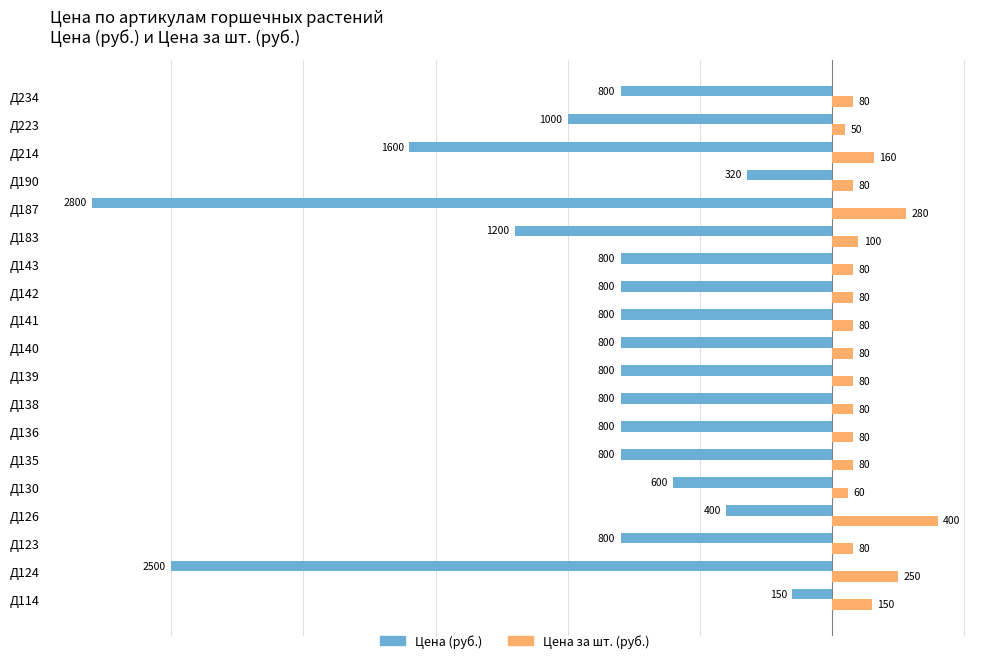

How many values in the Цена за шт. (руб.) series are below 80?

2